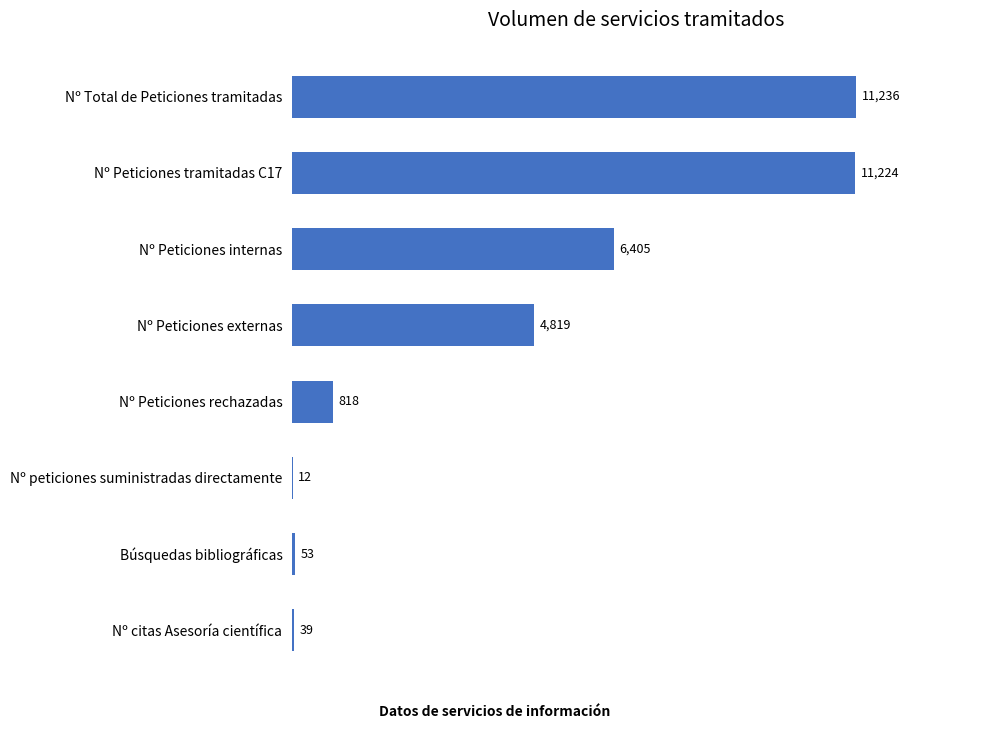

What is the sum of all values?

34606